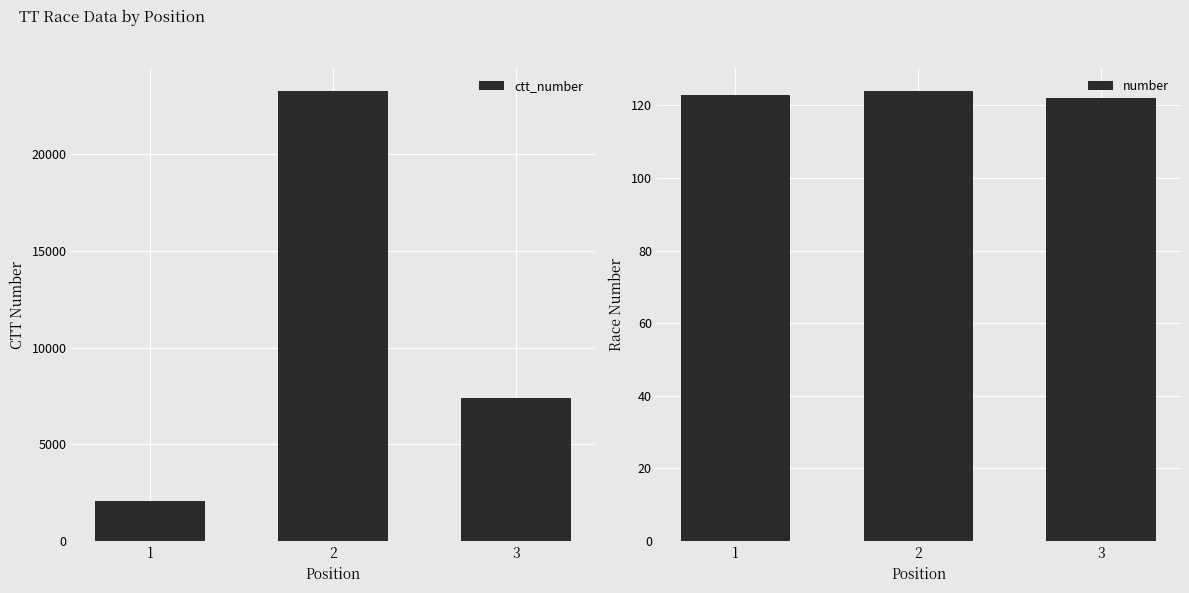

What is the value of the ctt_number bar at the 2nd from the left?

23282